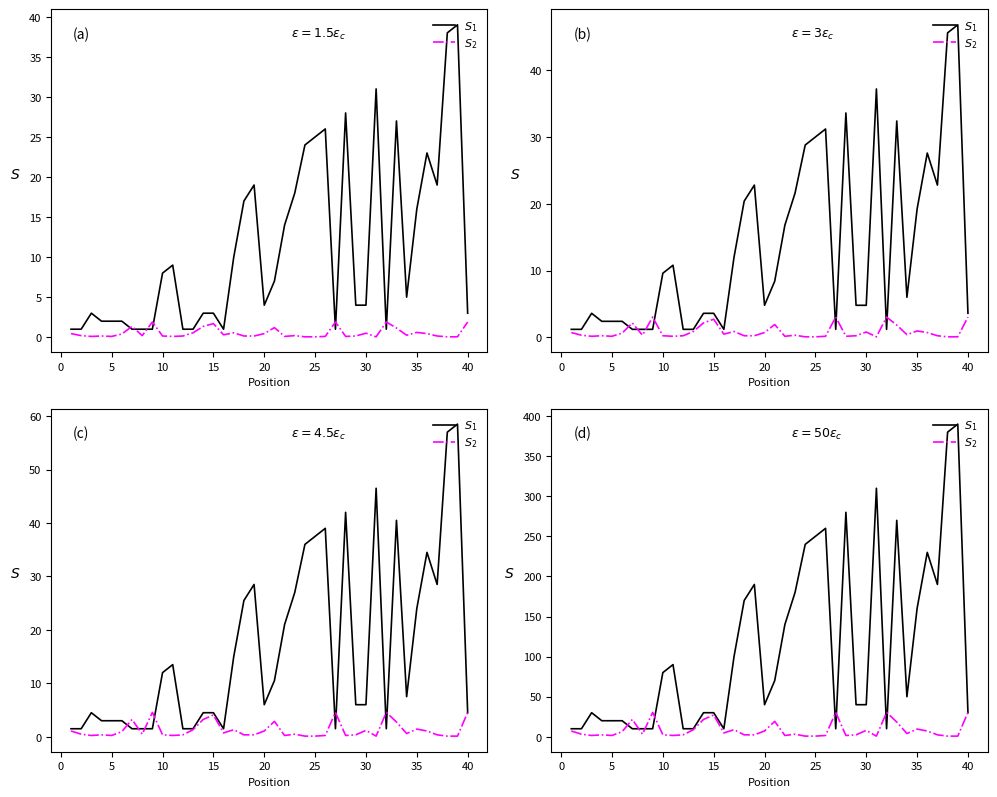

List the series in order of their peak value, highest first.

$S_1$, $S_2$